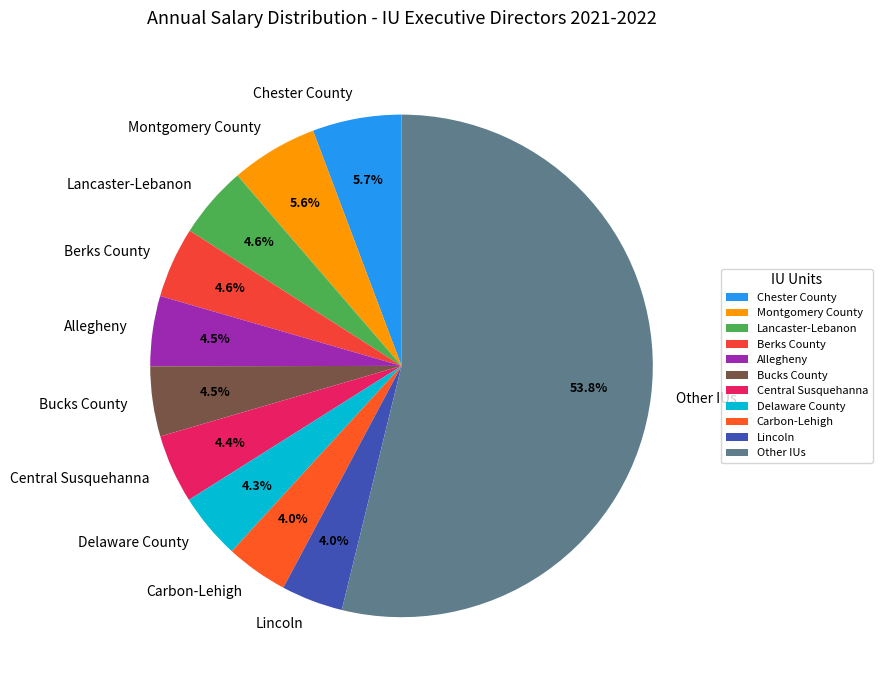

Approximately how many times larger is the value at Chester County compared to Bucks County?

1.3